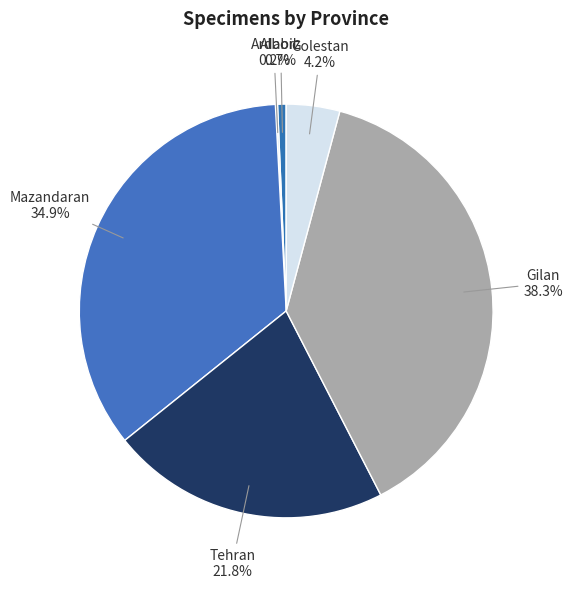

Does any single category account for the majority?

No